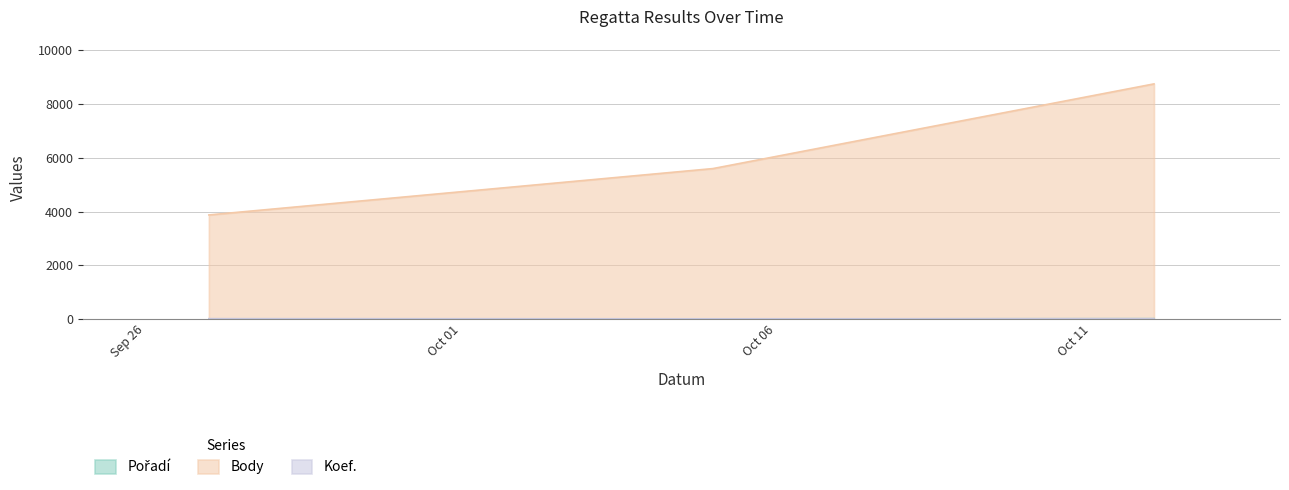

What is the sum of the Pořadí values at 2024-09-27 and 2024-10-12?

18